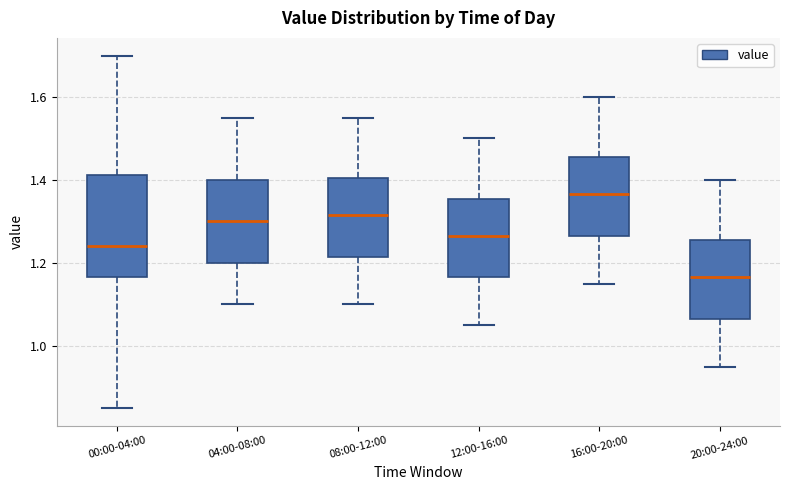

Which box is the tallest, from its lower edge to its upper edge?

00:00-04:00